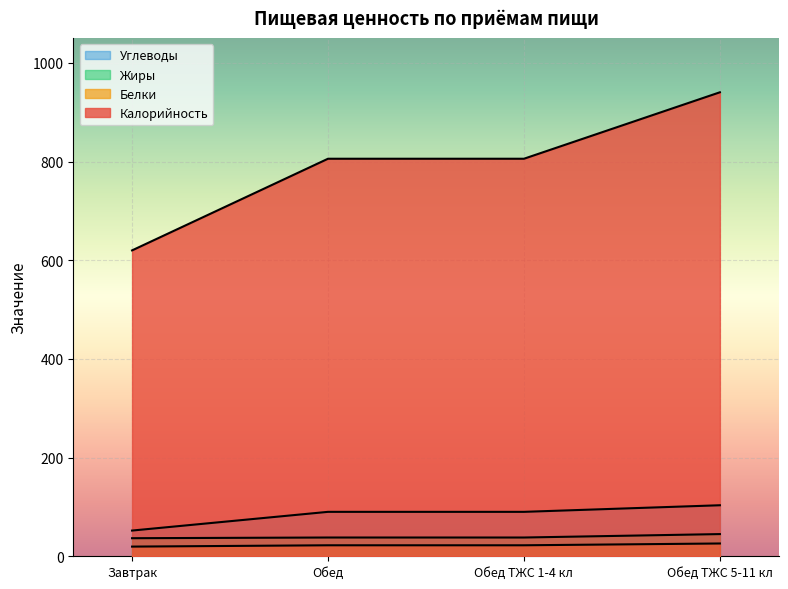

At how many categories does at least one series exceed 352?

4